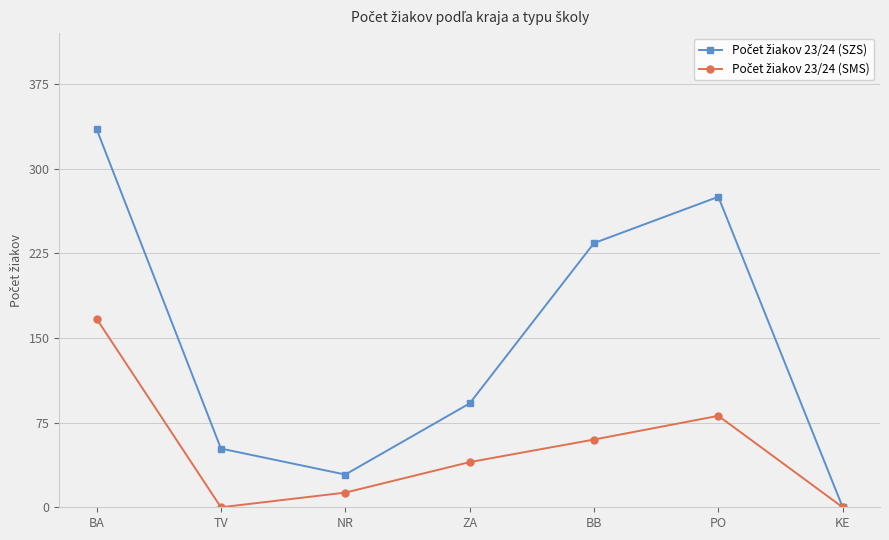

At which category does the chart reach its peak across all series?

BA